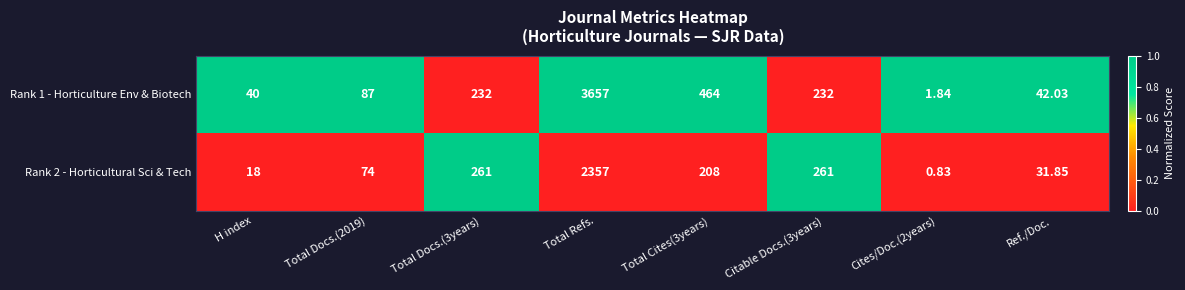

At which category is the sum across all series the highest?

Total Refs.